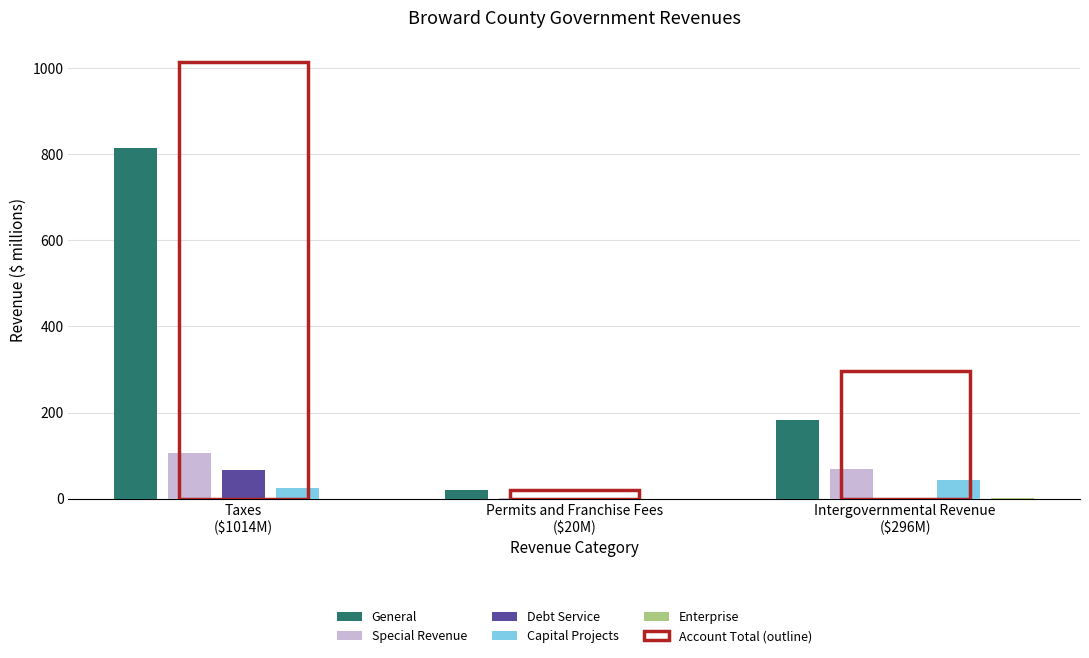

Which series has the largest total across all categories?

General